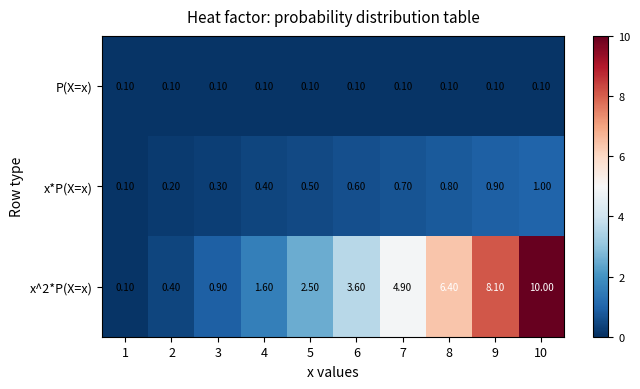

What is the difference between the maximum and minimum values in the x^2*P(X=x) series?

9.9